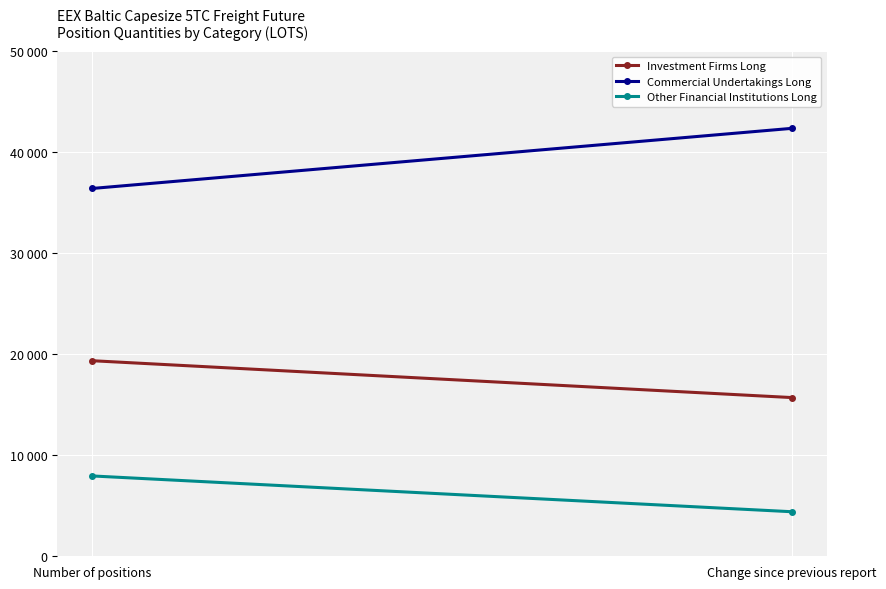

True or false: Investment Firms Long has a value of 19349.9 at Number of positions.

True